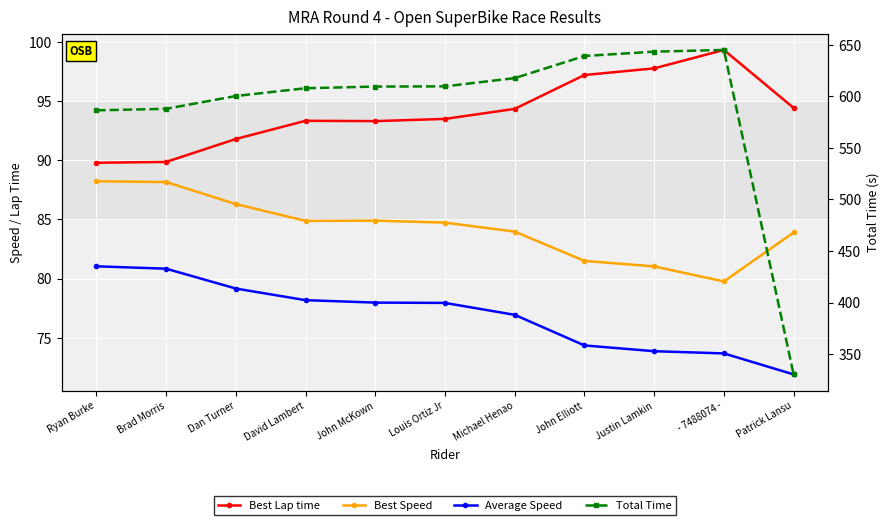

True or false: Best Speed and Total Time cross at least once.

False